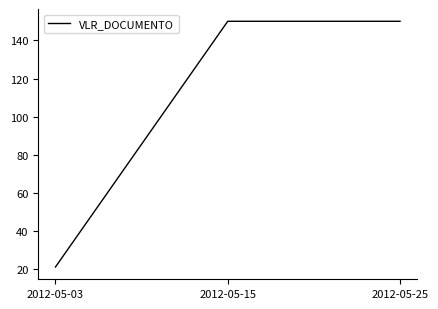

What is the change in value from 2012-05-03 to 2012-05-15?

+128.8